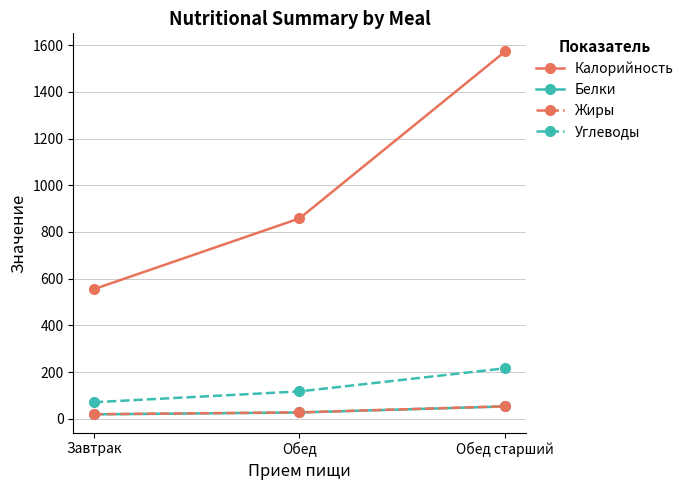

At which label does Углеводы reach its peak?

Обед старший